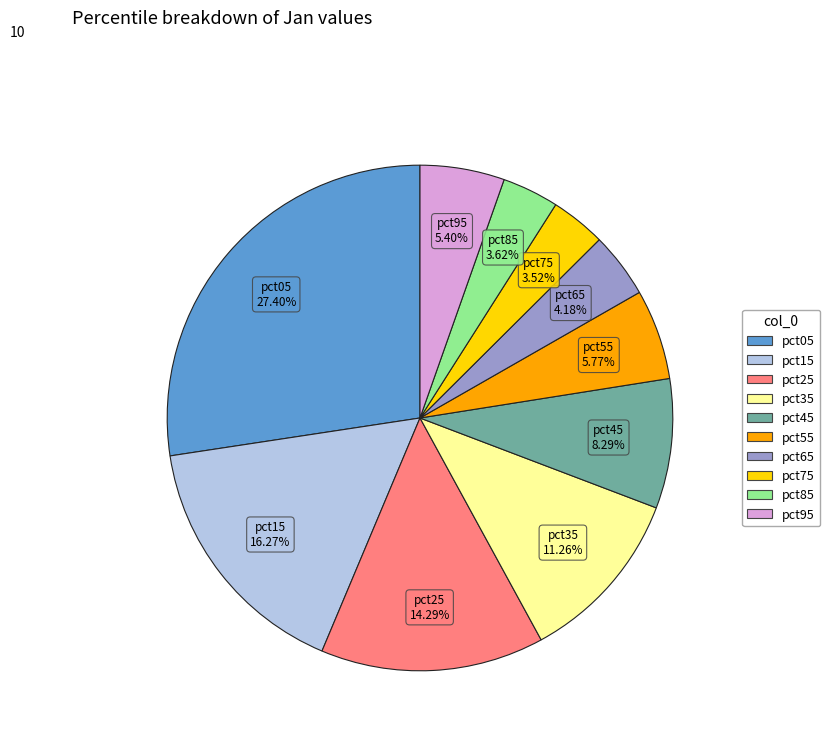

Does any single category account for the majority?

No